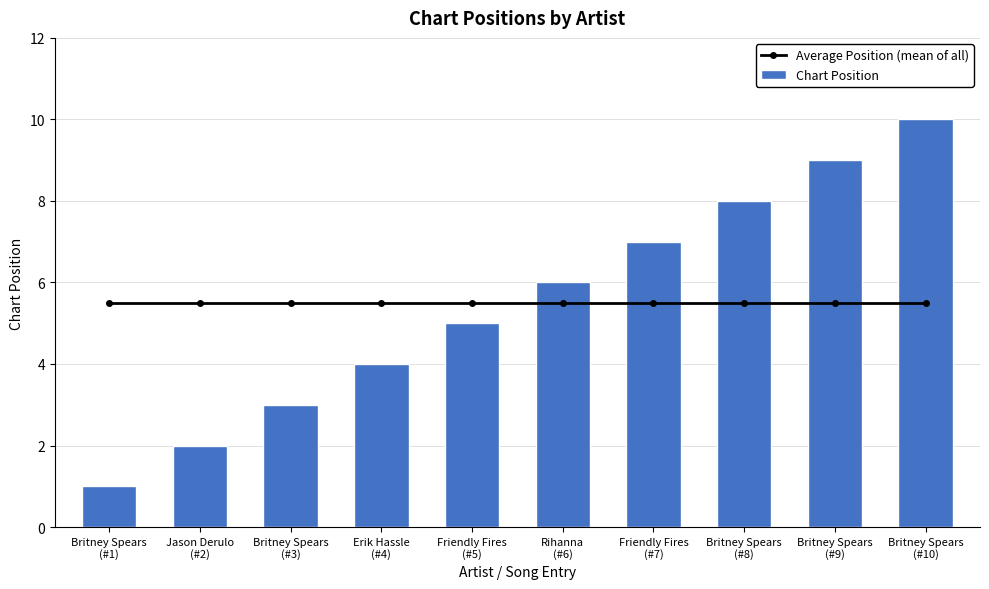

Which category has the highest value in the Chart Position series?

Britney Spears
(#10)